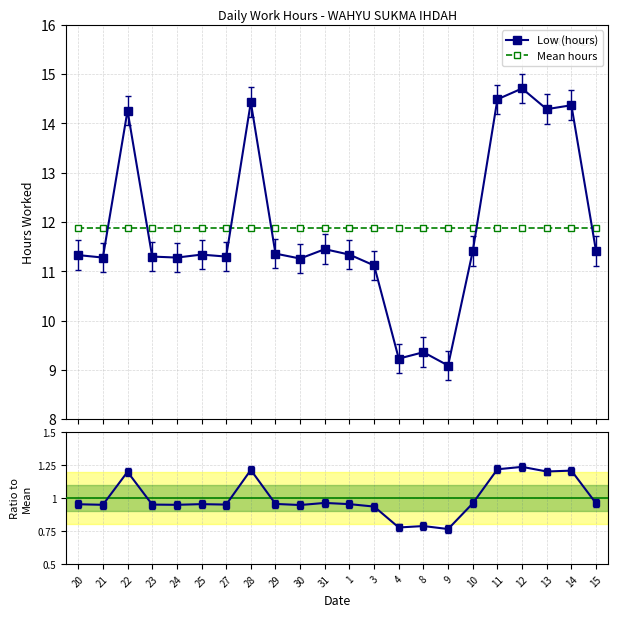

Is it true that Ratio to Mean equals 0.3 at 22?

False